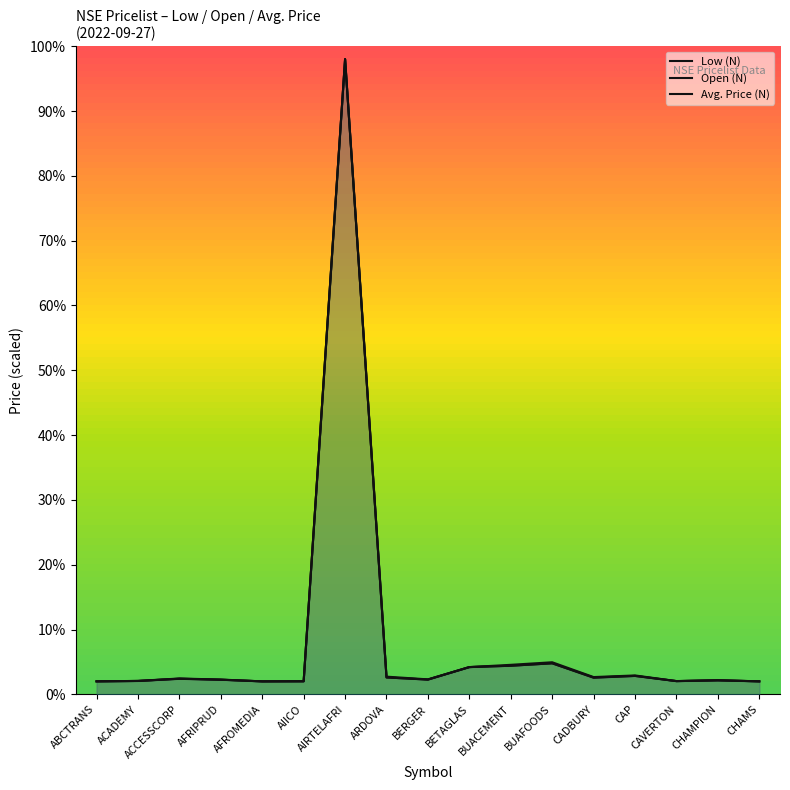

At how many categories does at least one series exceed 3?

4